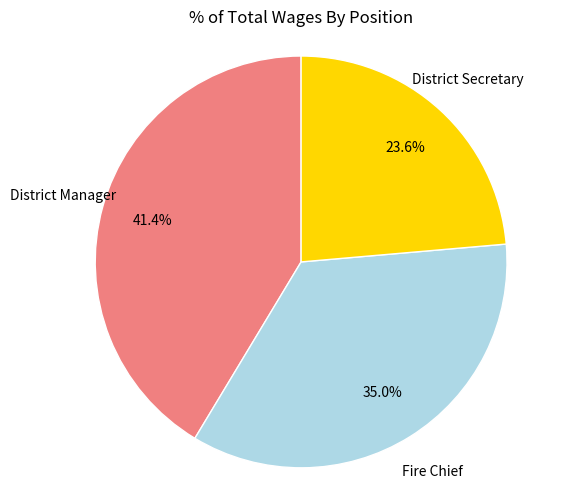

Is there any slice that represents more than half of the pie?

No